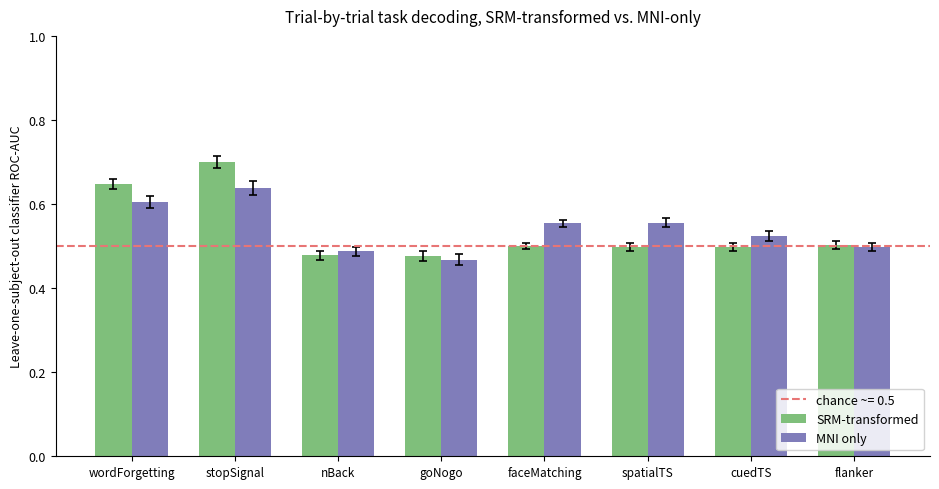

What is the difference between the second highest and minimum values in the MNI only series?

0.1